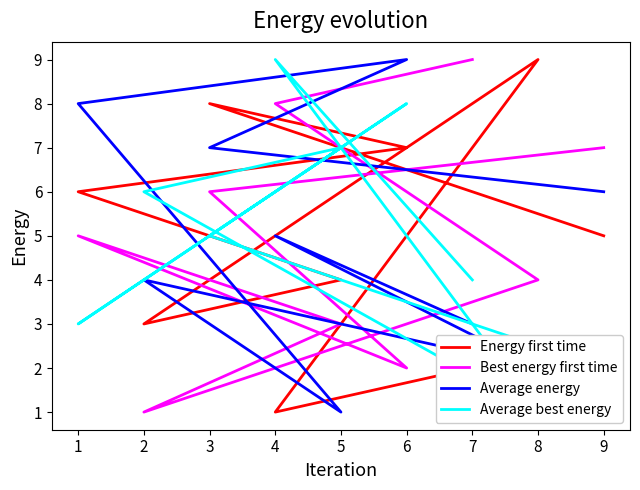

The Average best energy series shows 9 at 2. True or false?

False